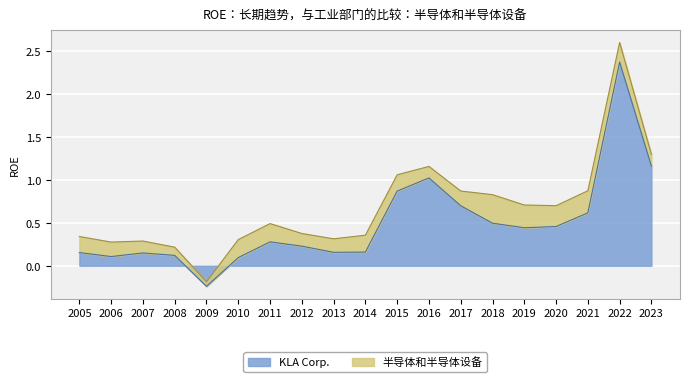

The chart shows a value of 0.0 at 2005. True or false?

False